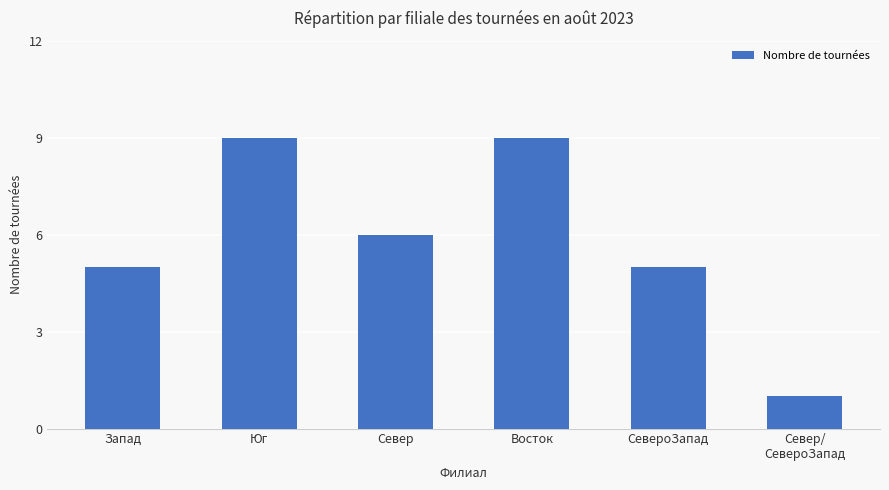

How many values are below 6?

3